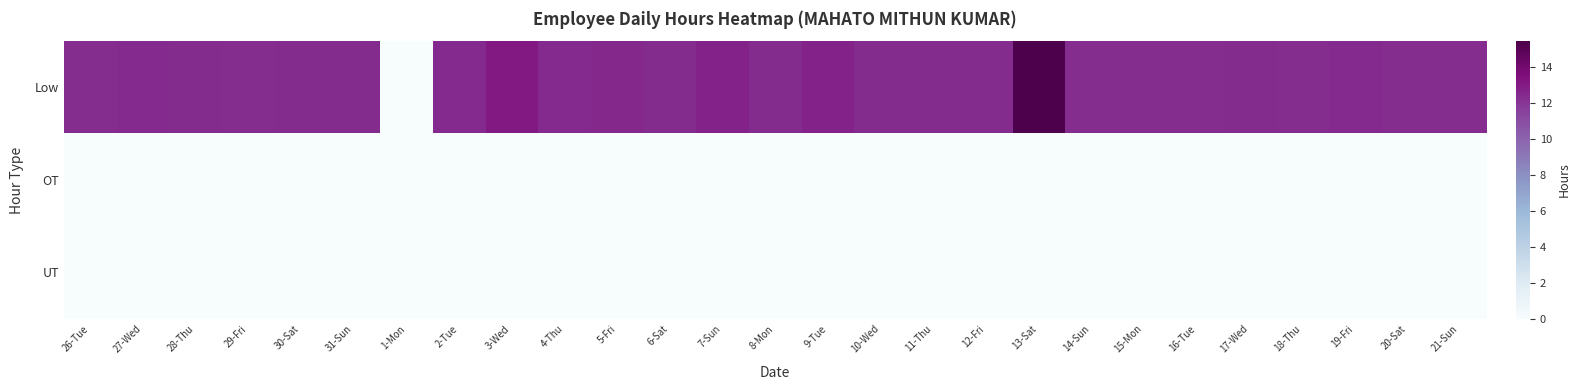

What is the difference between the highest and lowest values at 18-Thu?

12.3